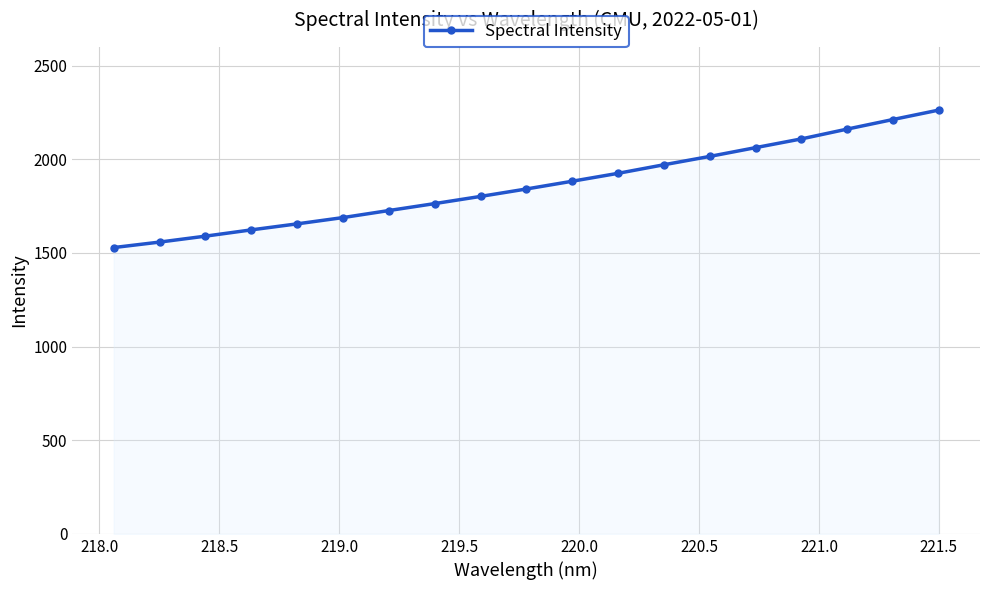

What is the sum of all values?

35383.5